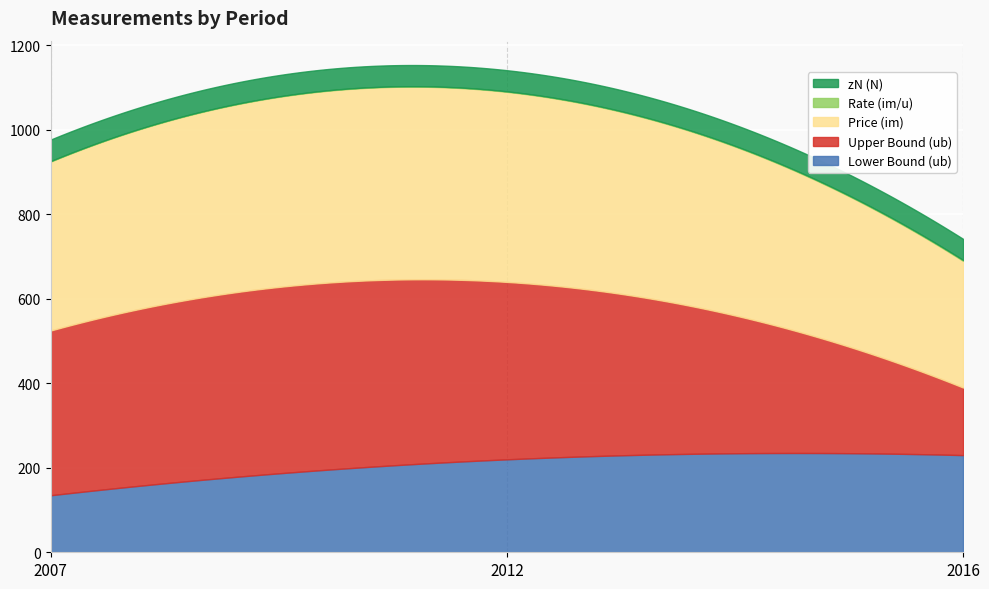

Which label corresponds to the smallest value in the chart?

2007